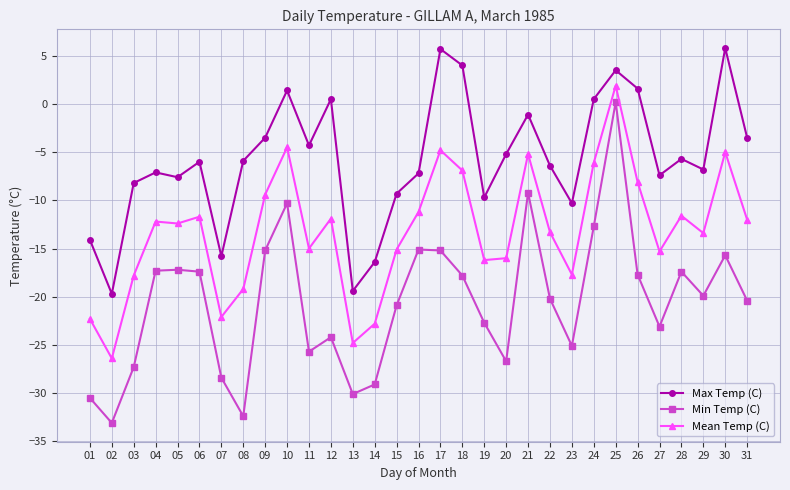

True or false: Mean Temp (C) and Max Temp (C) intersect in this chart.

False